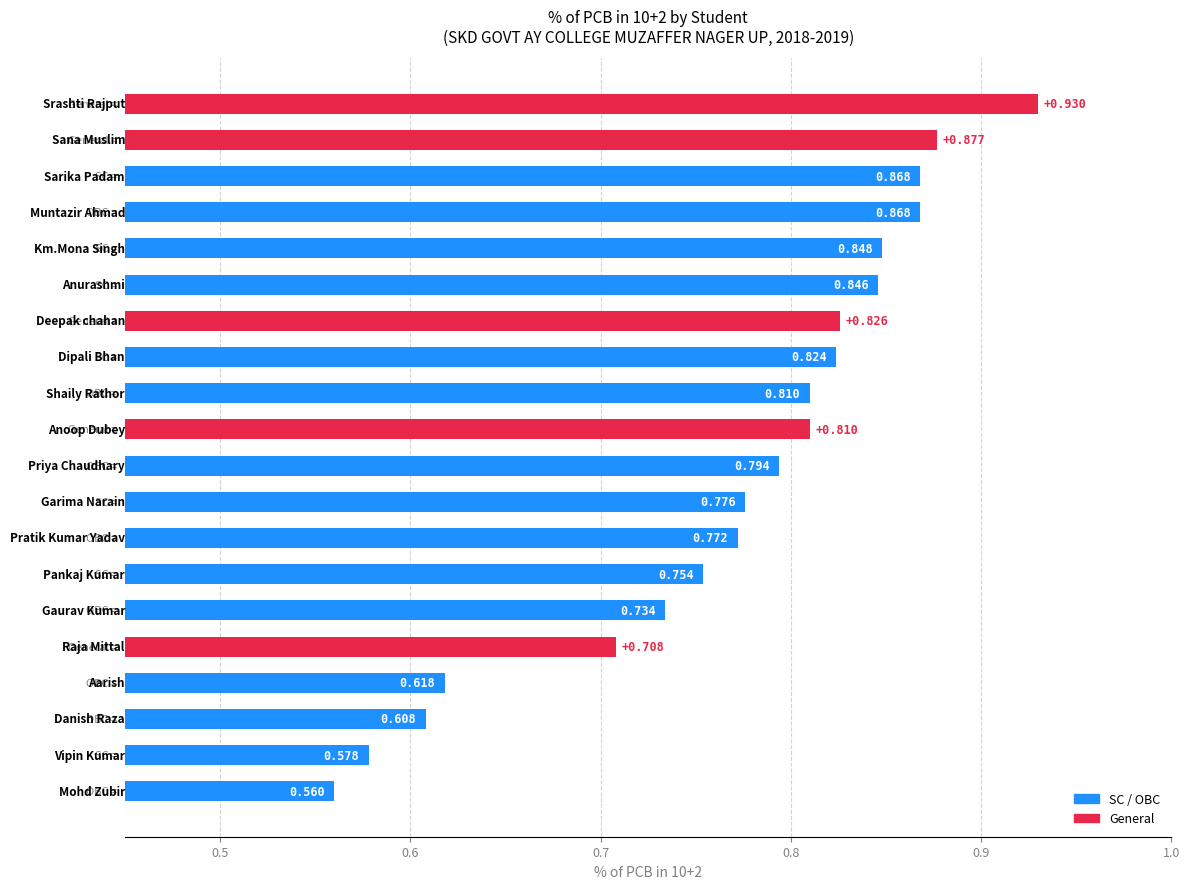

How many data points does each series have?

20